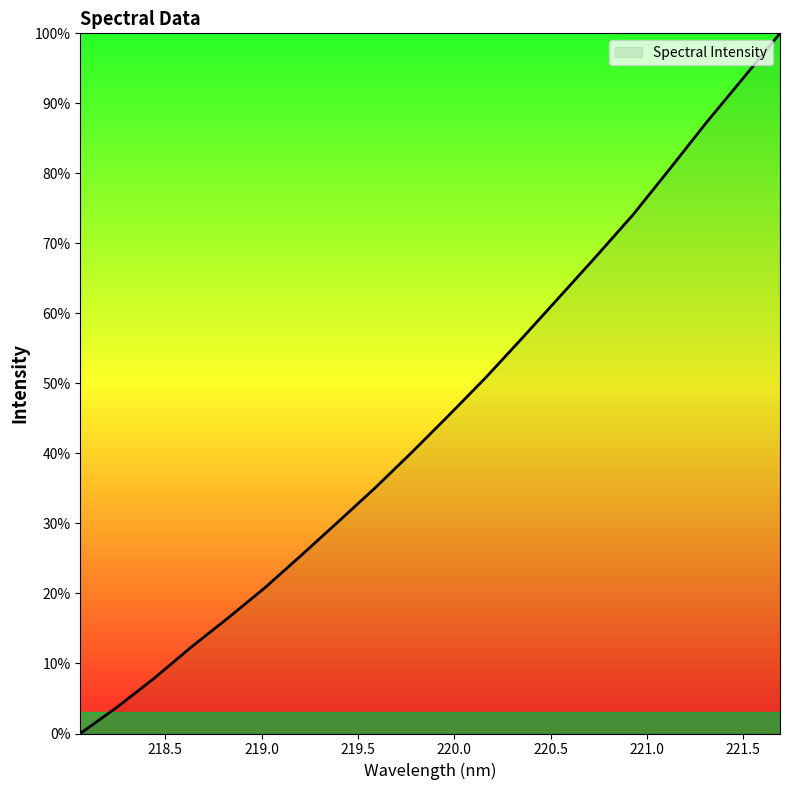

What is the greatest value displayed?

100.0